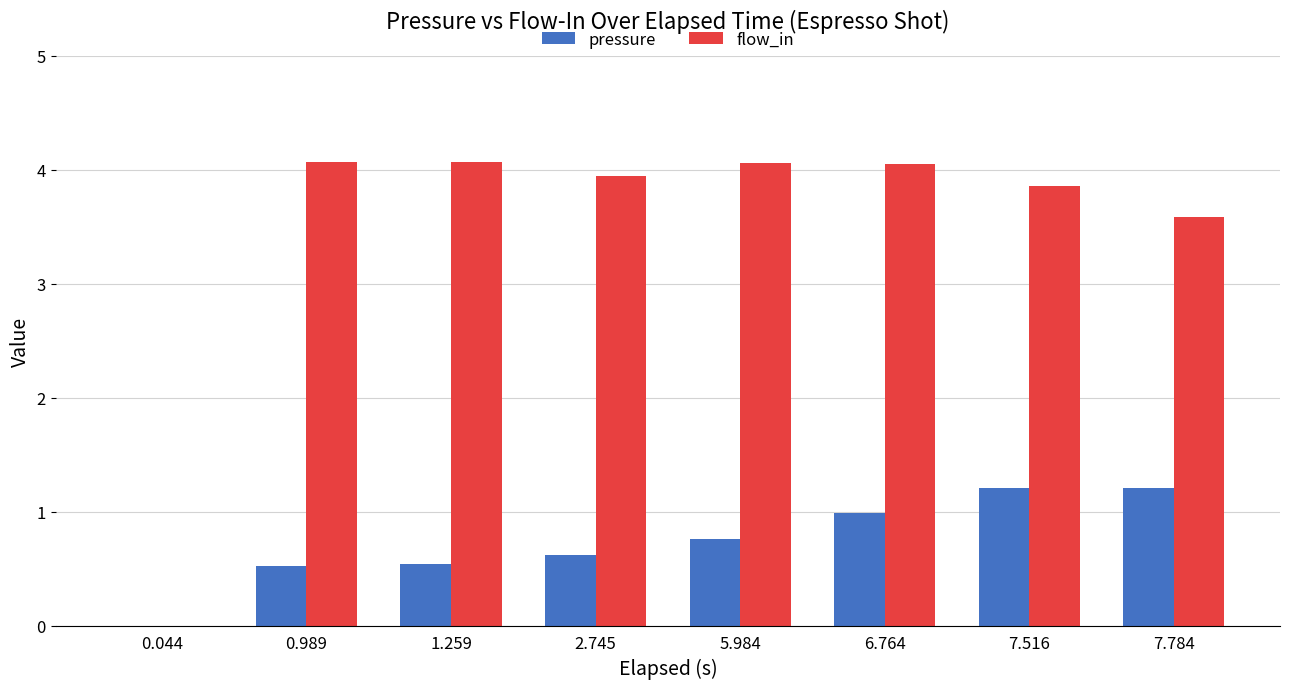

Is the value of flow_in at 0.989 greater than the value of pressure at 5.984?

Yes